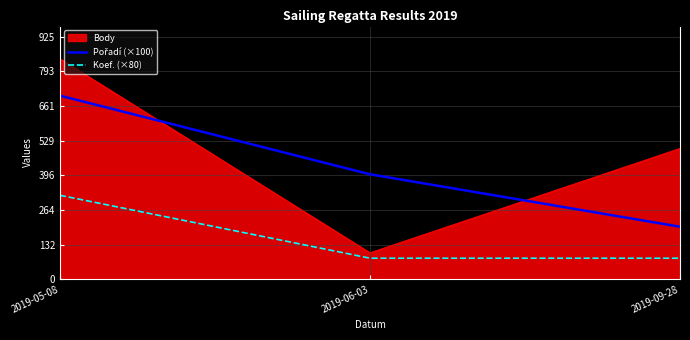

True or false: Koef. (×80) has a value of 497 at 2019-05-08.

False